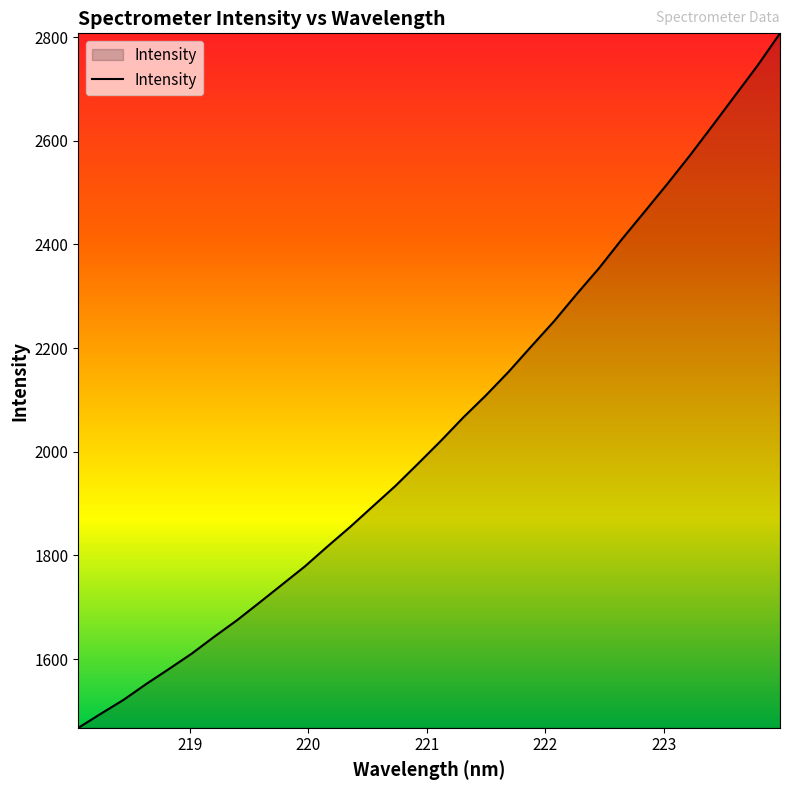

What is the difference between the maximum and minimum values?

1339.5